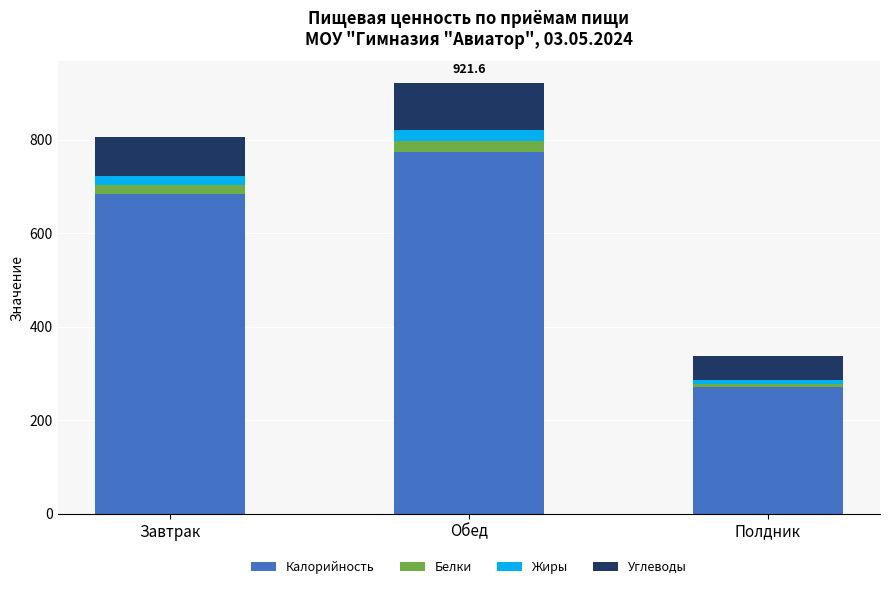

Count the number of data series in this chart.

4